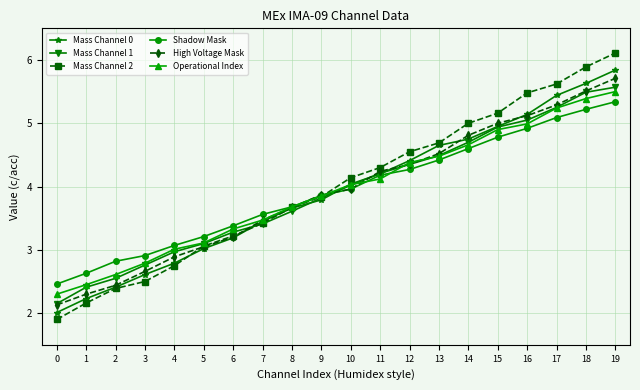

List the labels in order of Mass Channel 0 value, smallest first.

0, 1, 2, 3, 4, 5, 6, 7, 8, 9, 10, 11, 12, 13, 14, 15, 16, 17, 18, 19